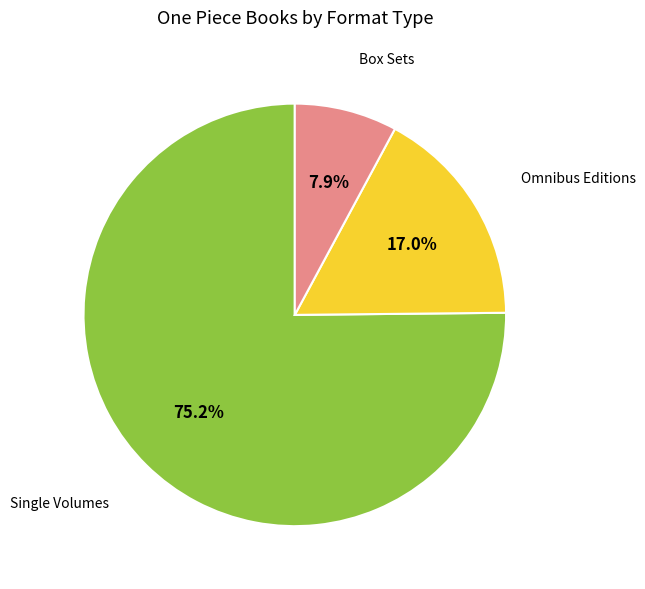

Which category has the biggest portion of the pie?

Single Volumes